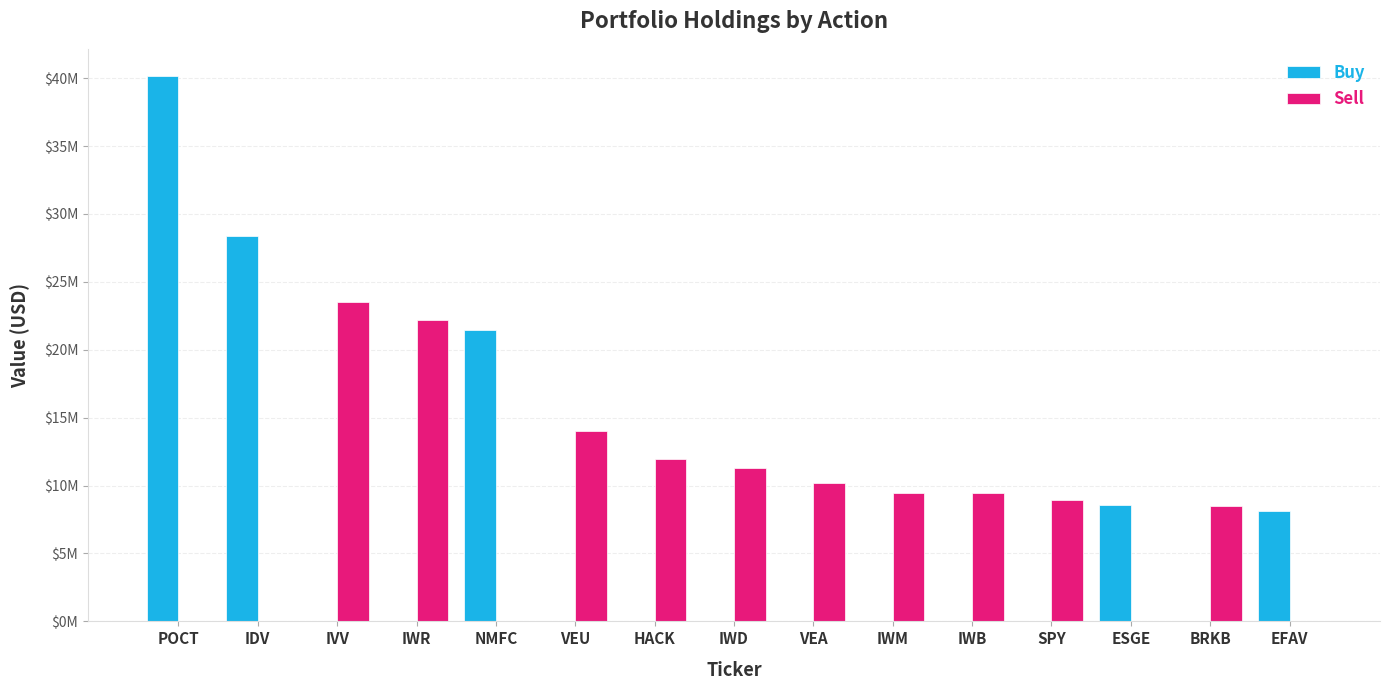

What value does the Sell series have at IVV, to the nearest 100?

23545000